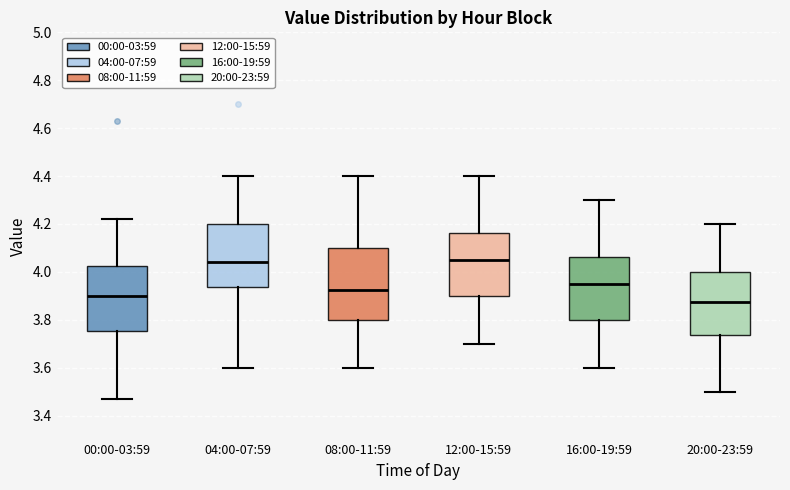

Which box is the tallest, from its lower edge to its upper edge?

08:00-11:59